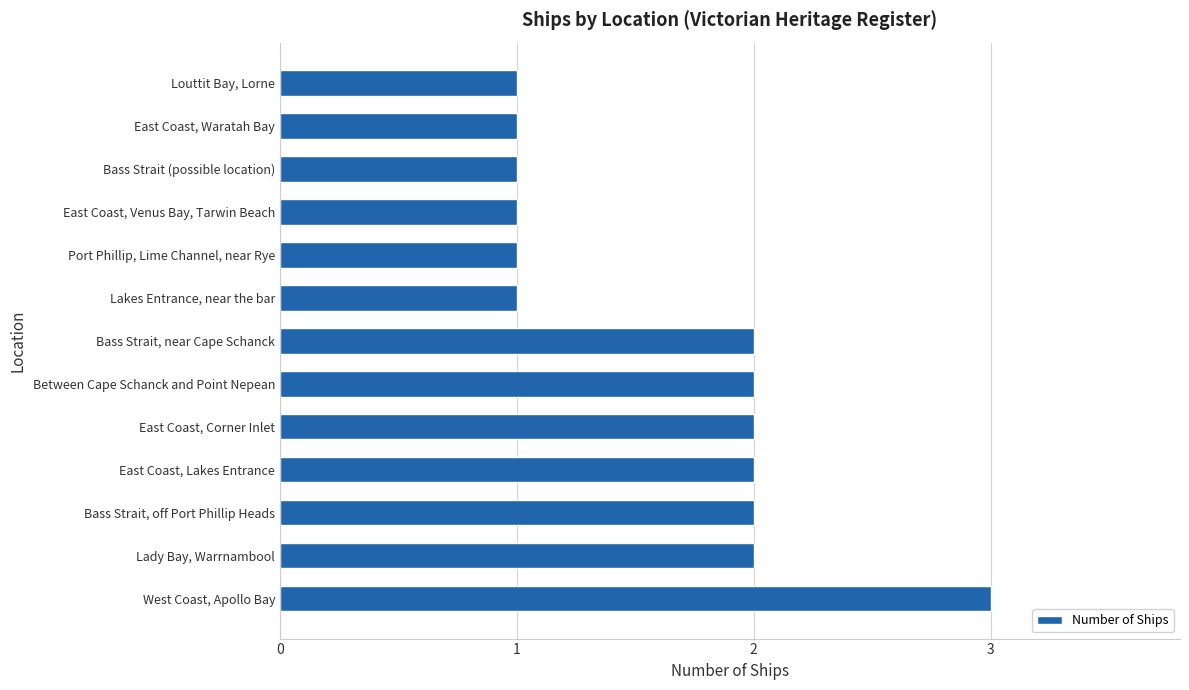

What is the maximum value shown in the chart?

3